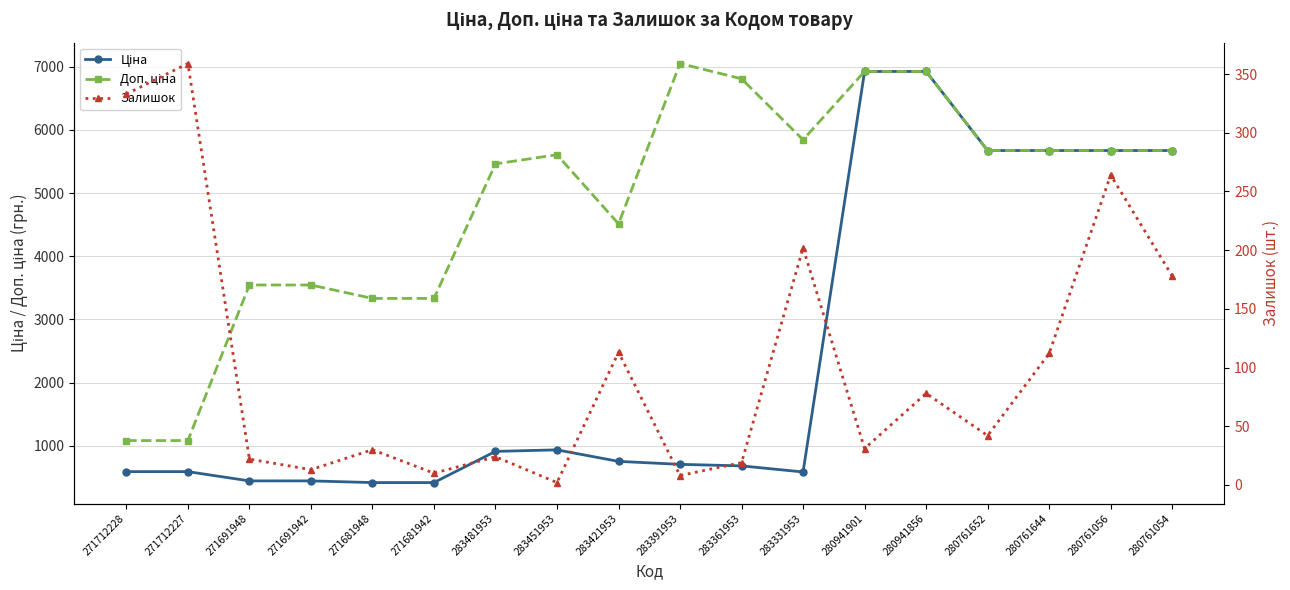

List the labels in order of Залишок value, largest first.

271712227, 271712228, 280761056, 283331953, 280761054, 283421953, 280761644, 280941856, 280761652, 280941901, 271681948, 283481953, 271691948, 283361953, 271691942, 271681942, 283391953, 283451953